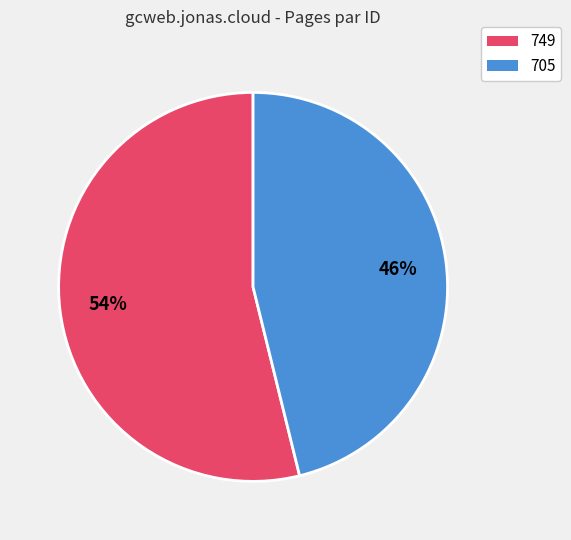

Which category accounts for the majority?

749